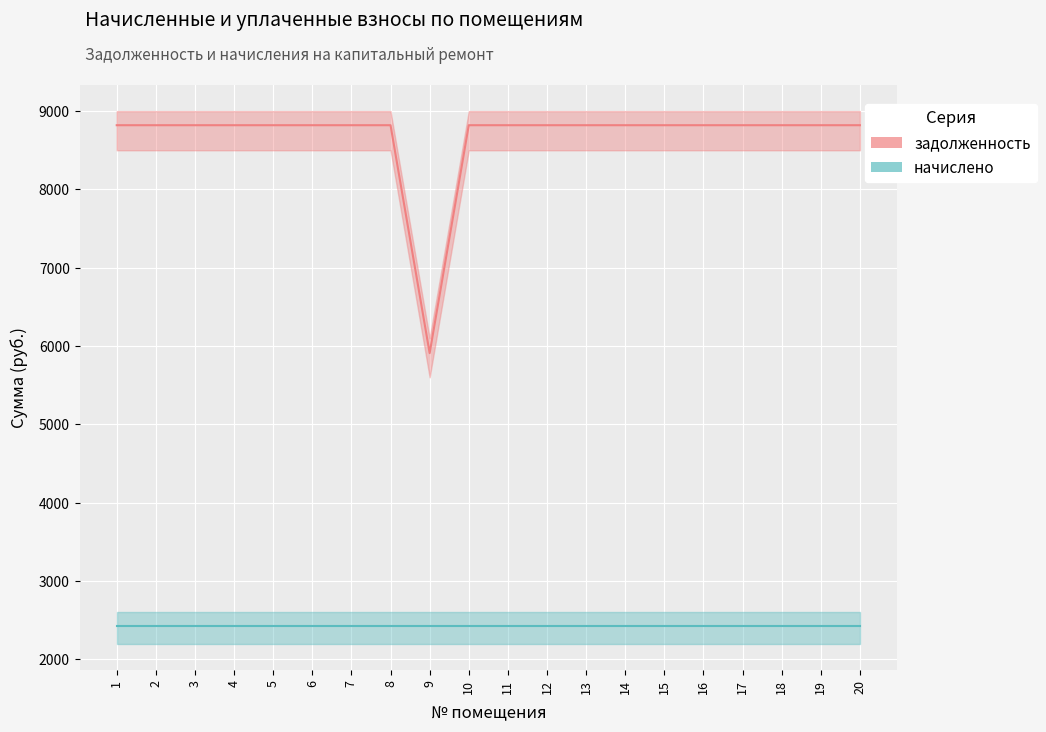

What is the maximum value shown in the chart?

8820